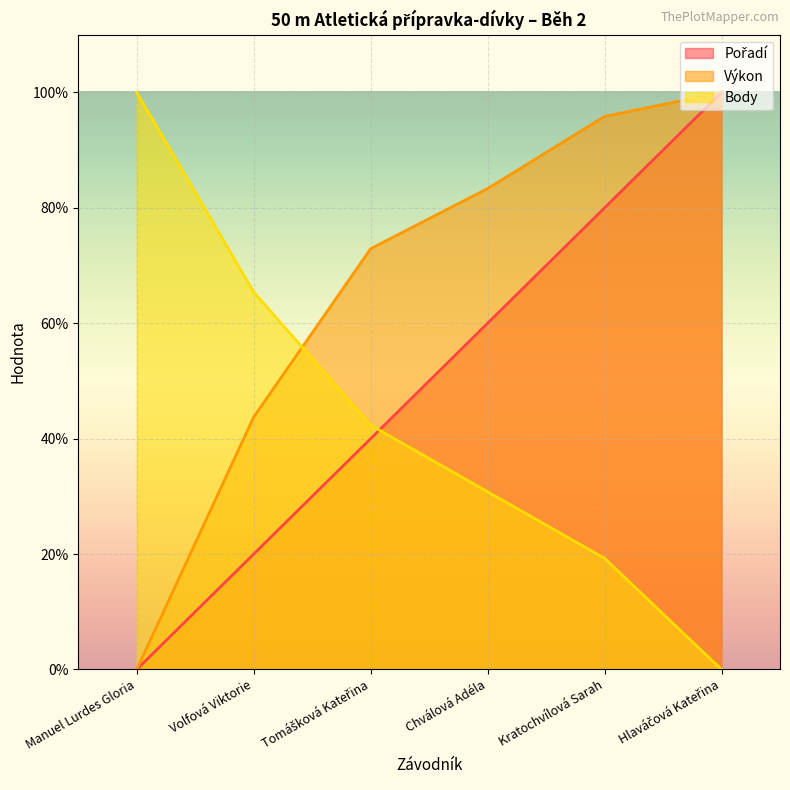

What is the sum of all Pořadí values?

300.0